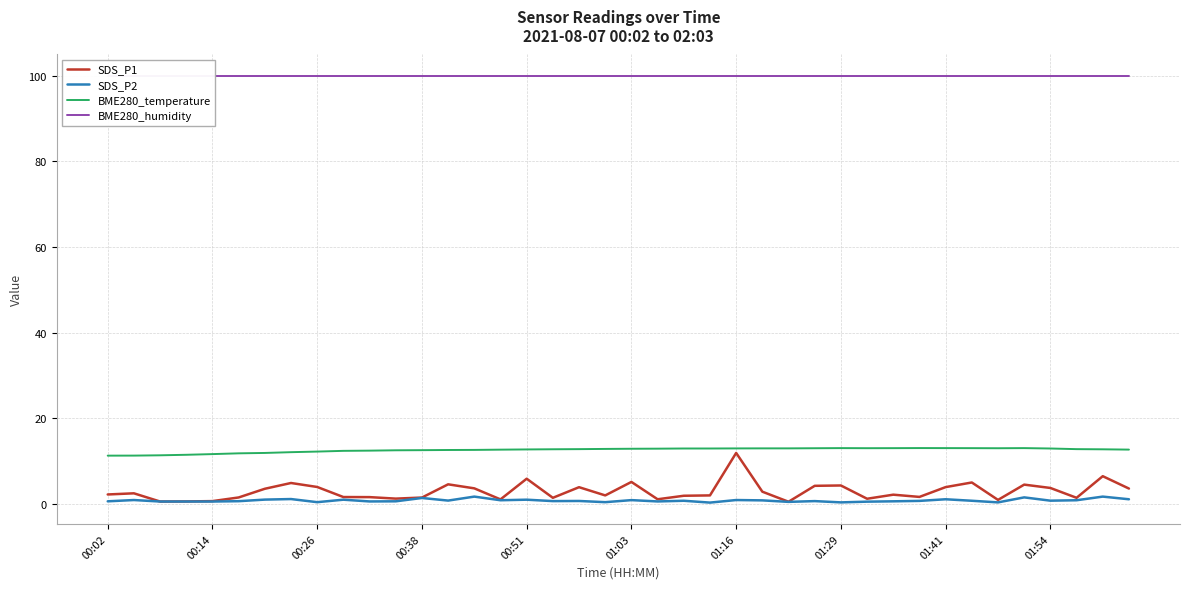

Is it true that BME280_temperature equals 21.3 at 01:16?

False